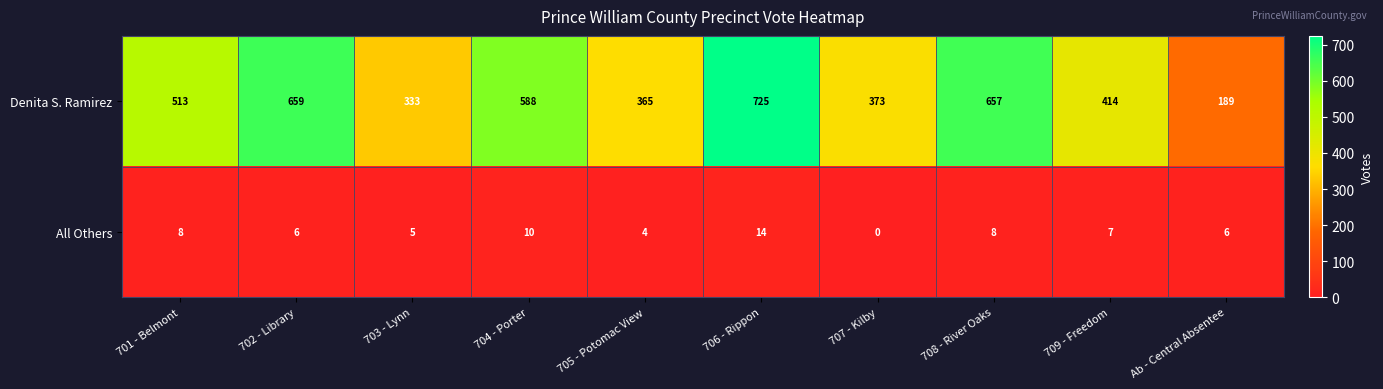

Between 705 - Potomac View and 708 - River Oaks, which series saw the biggest shift?

Denita S. Ramirez